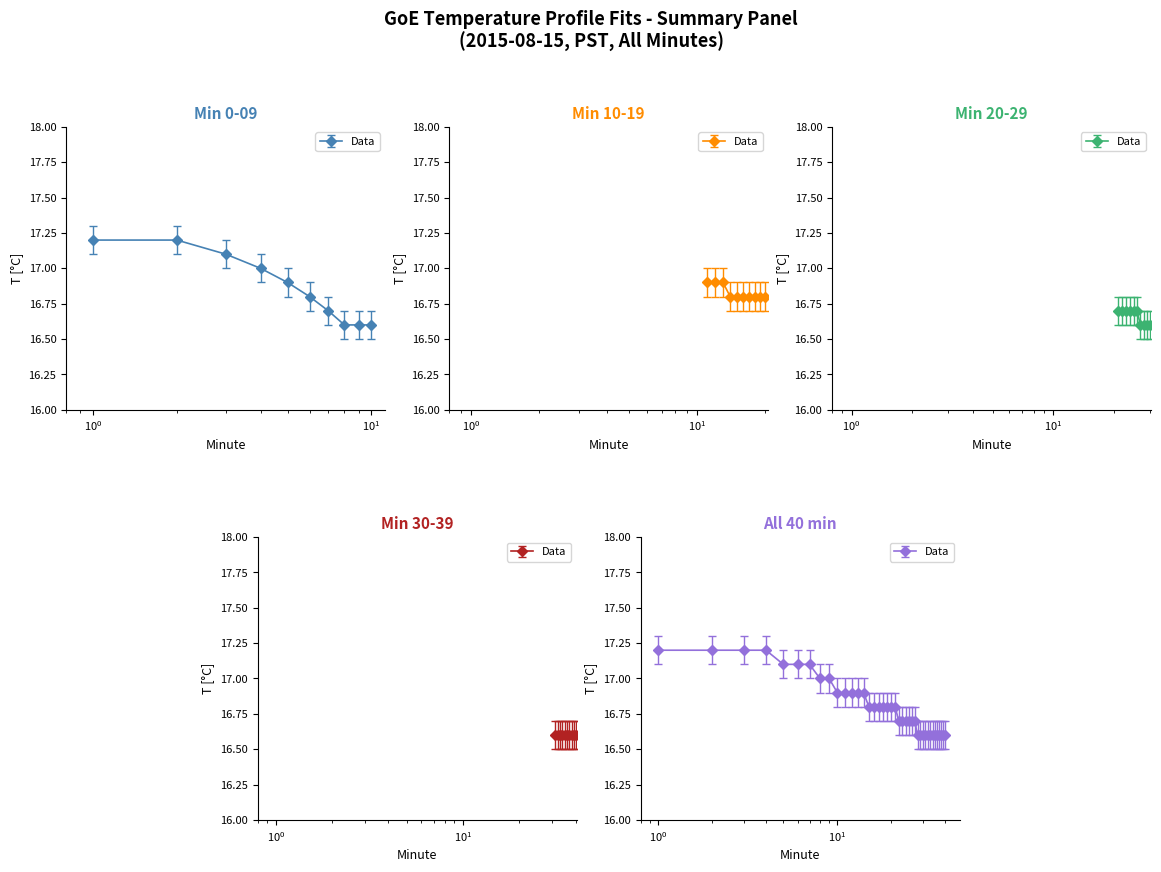

How many lines are shown in the chart?

1